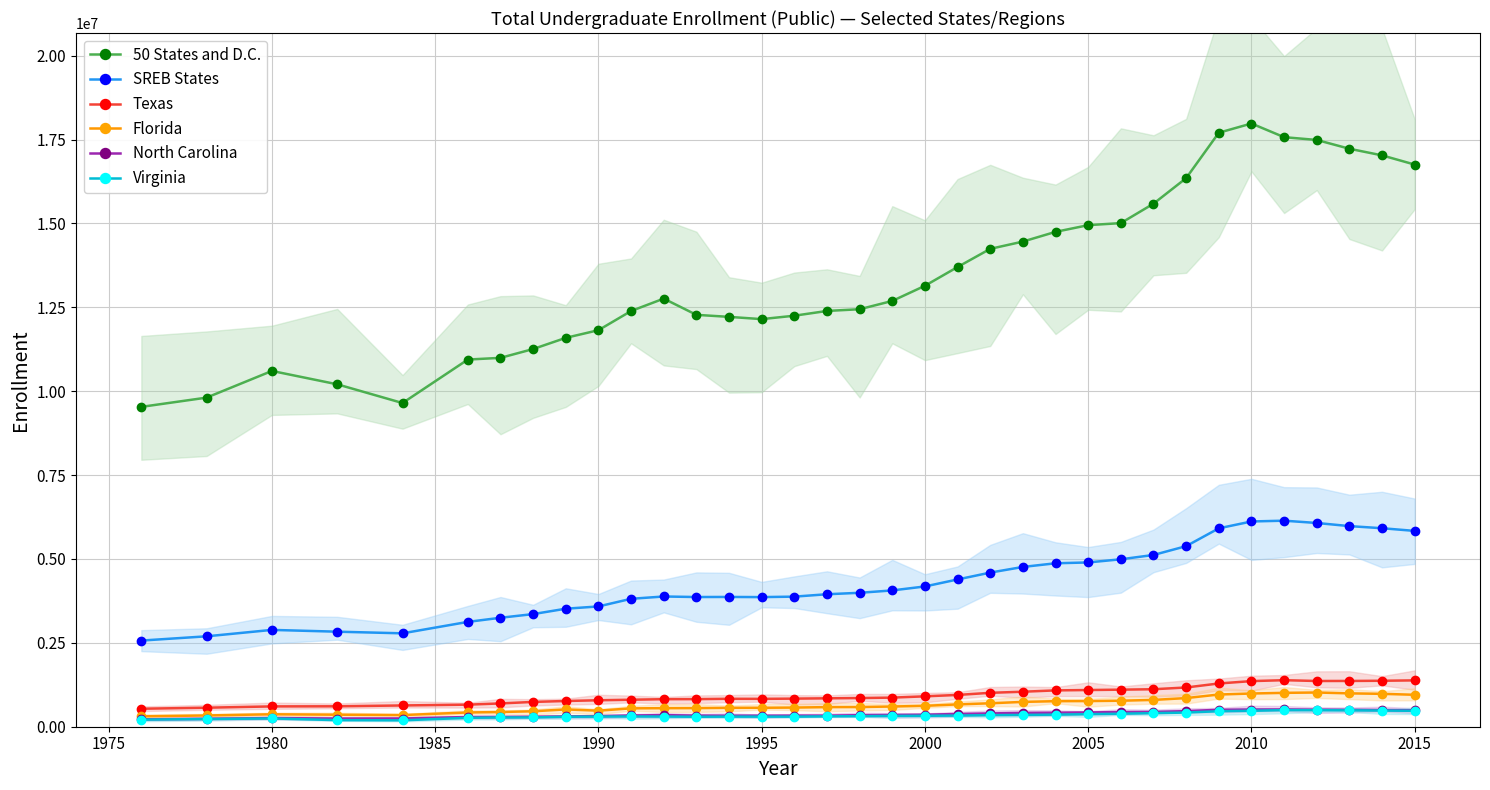

How many distinct data groups are displayed?

6